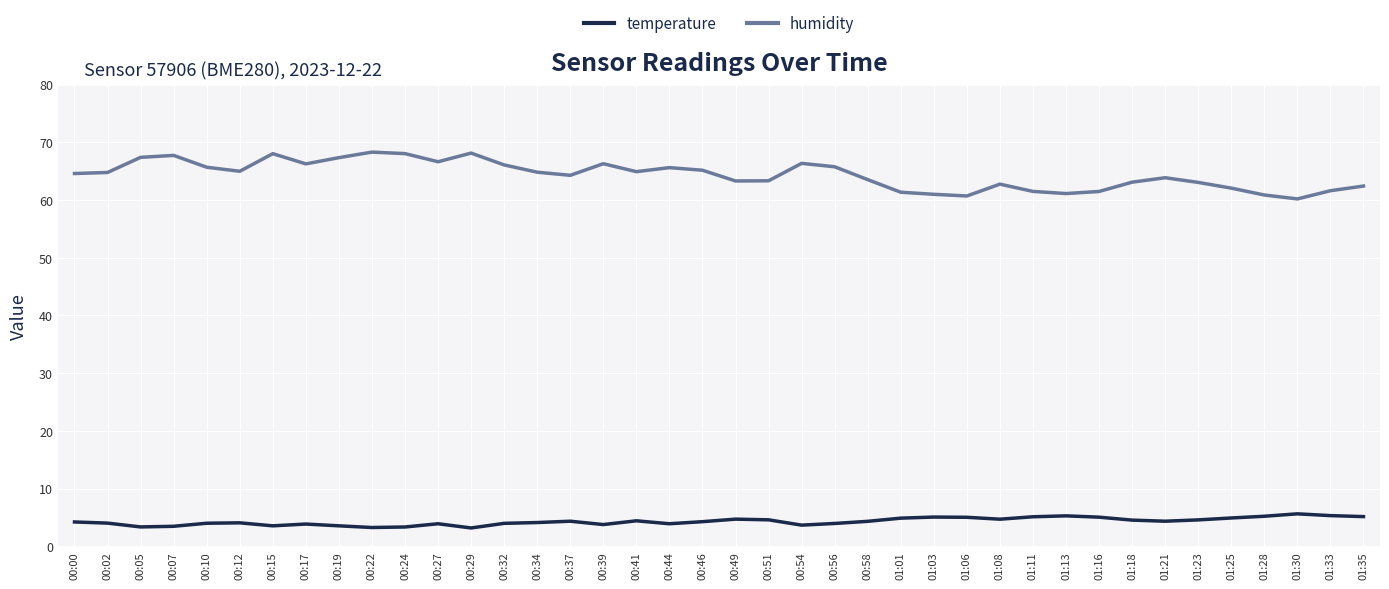

What is the minimum value shown in the chart?

3.2